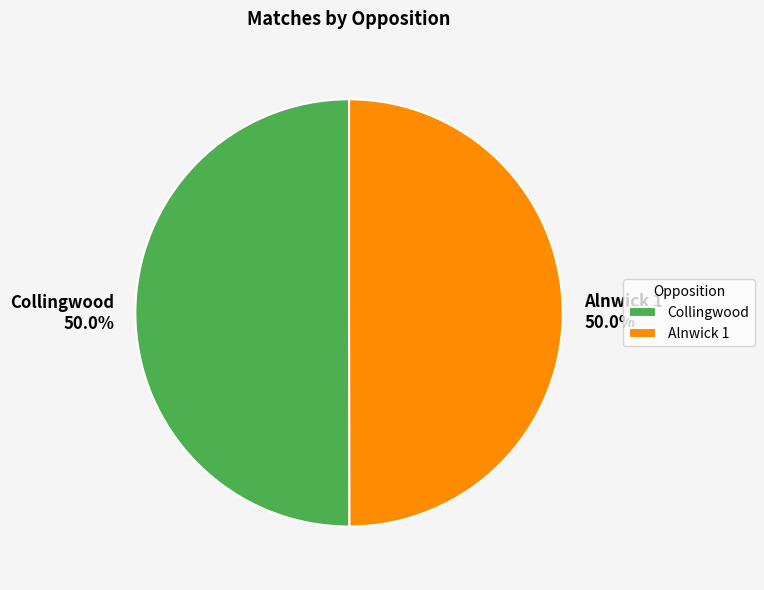

What percentage do Alnwick 1 50.0% and Collingwood 50.0% together represent?

100.0%